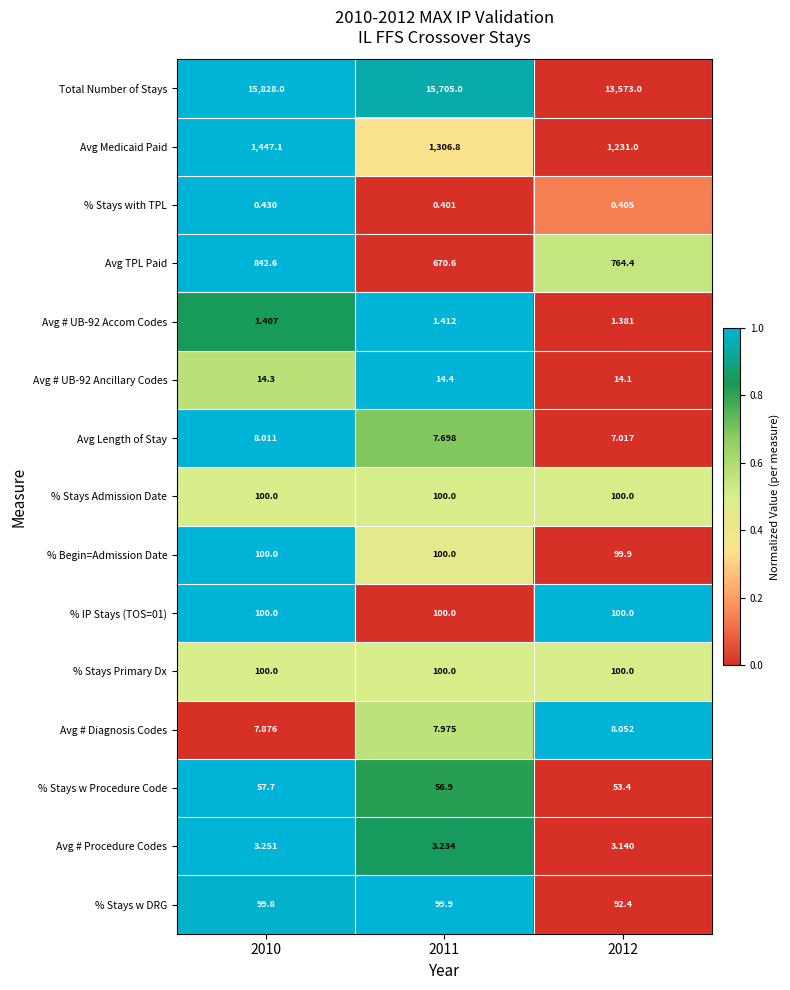

Which series changed the most between 2010 and 2012?

Total Number of Stays